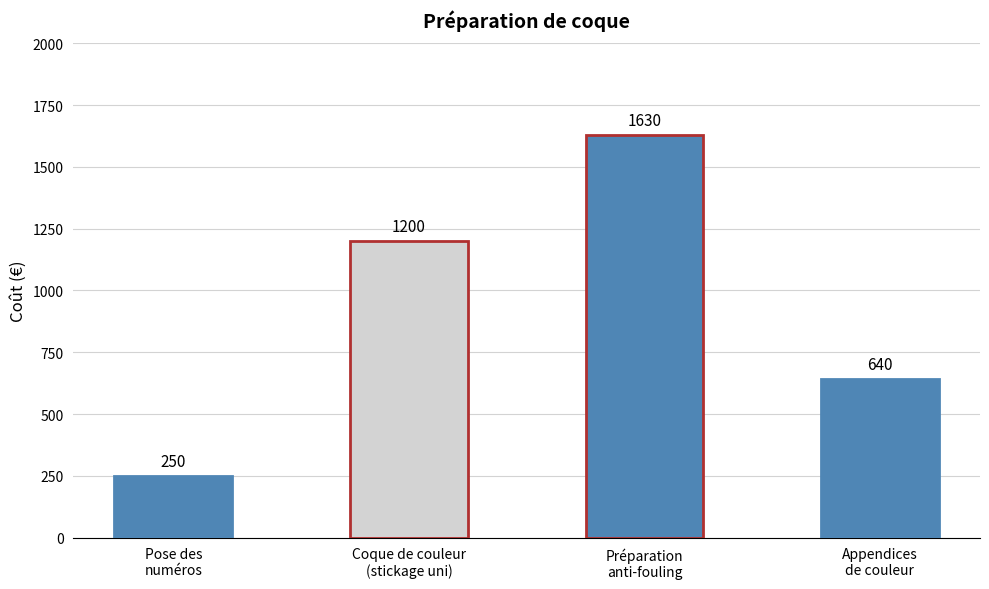

Reading right to left, what are all the values shown in this chart?

Appendices
de couleur=640	Préparation
anti-fouling=1630	Coque de couleur
(stickage uni)=1200	Pose des
numéros=250